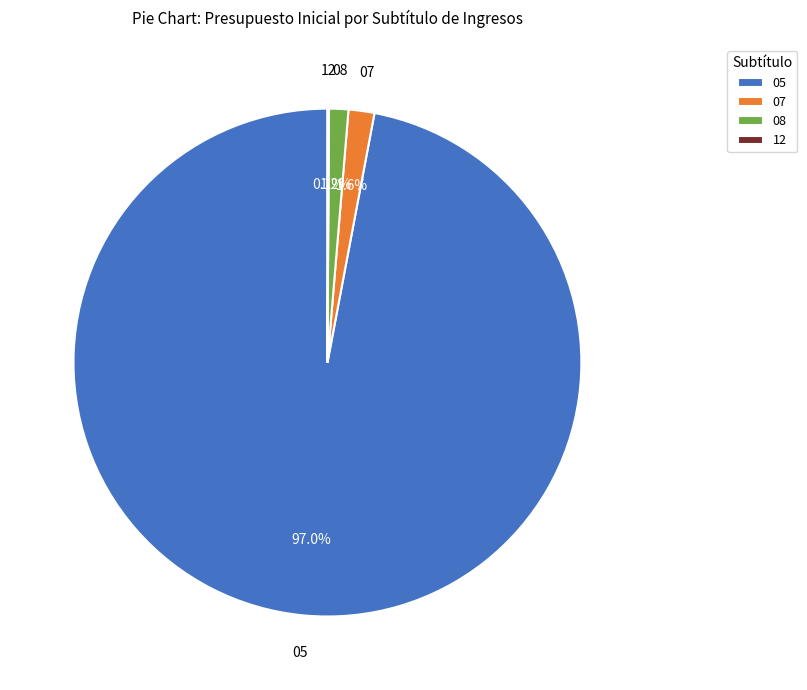

Which slice is the largest?

05